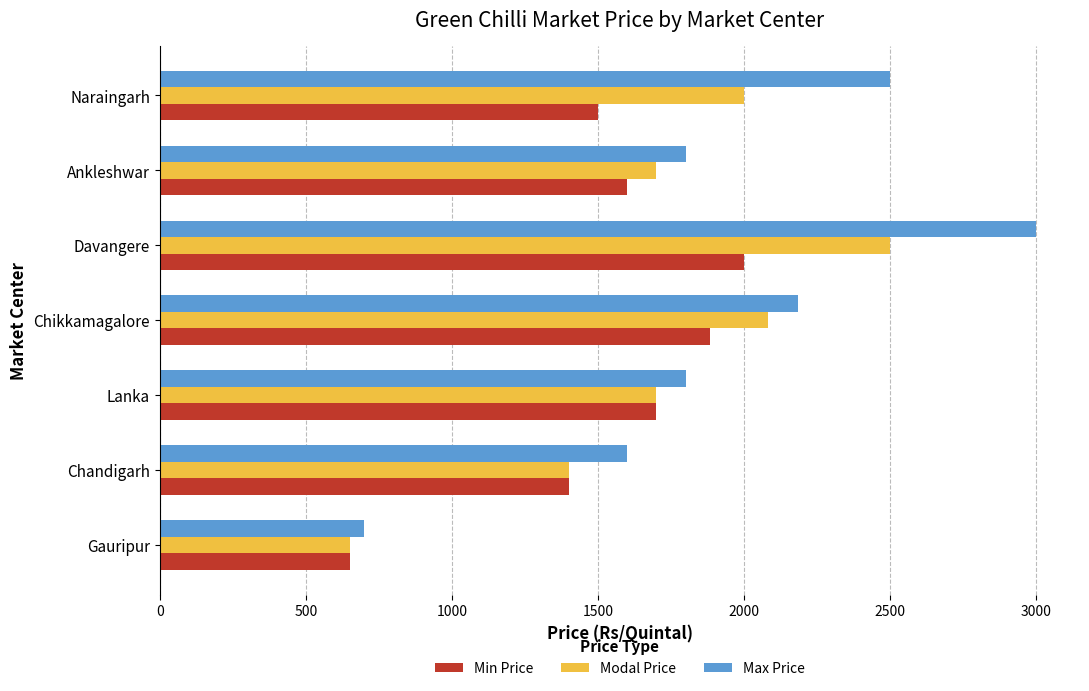

Read the Max Price value at Davangere.

3000